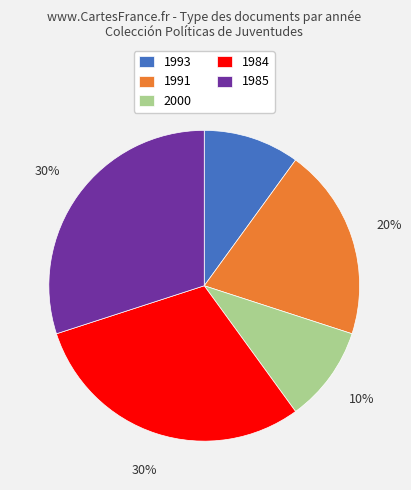

What is the ratio of the value at 2000 to the value at 1991?

0.5